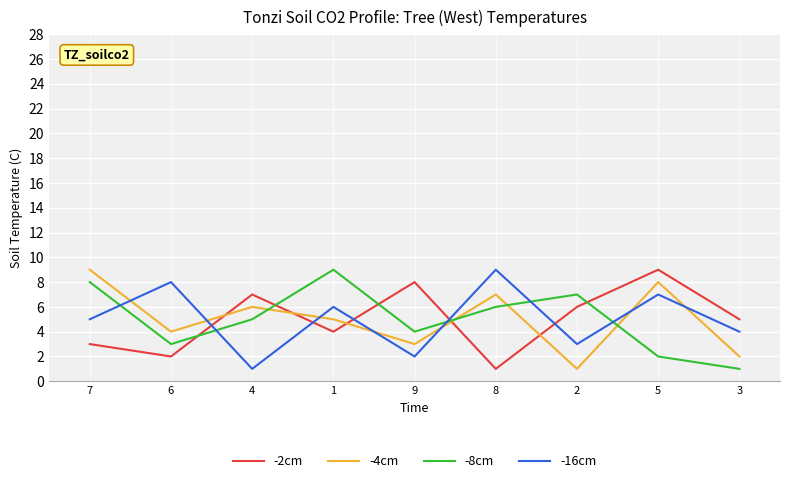

Which series changed the most between 1 and 3?

-8cm